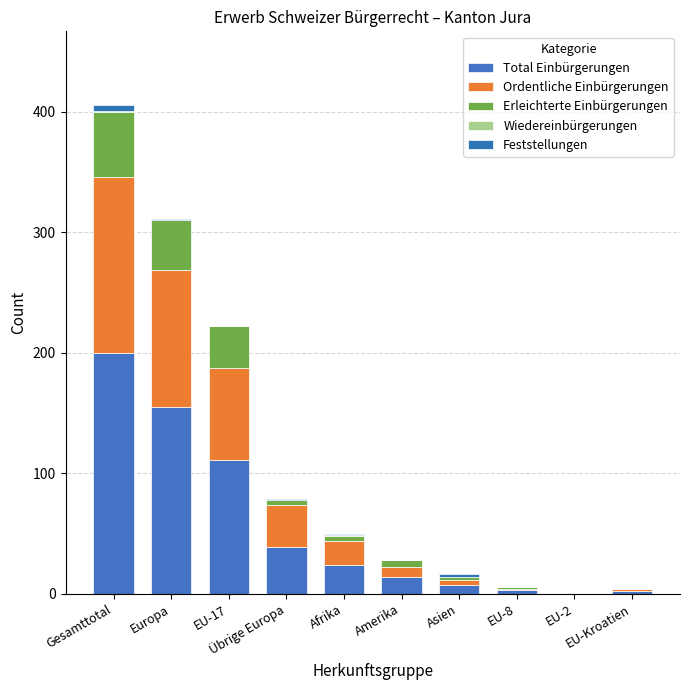

Count the number of data series in this chart.

5